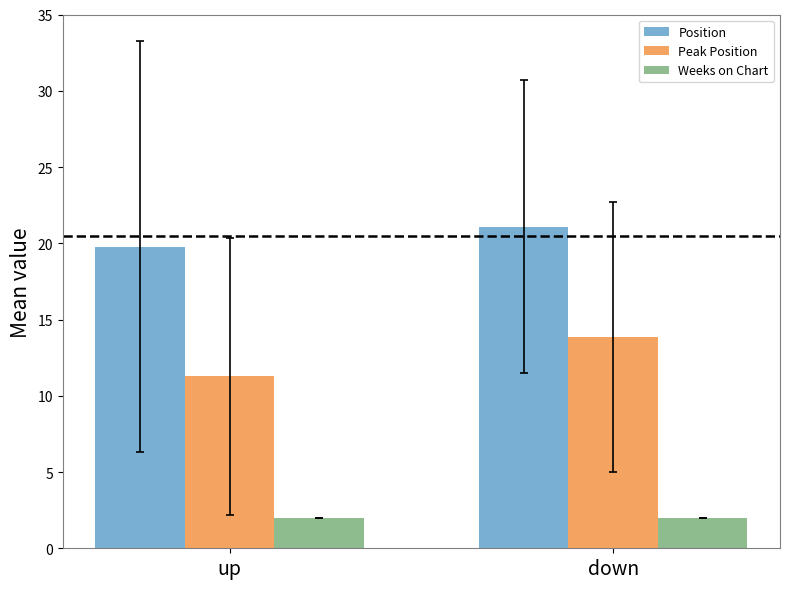

Rank the series at down from highest to lowest value.

Position, Peak Position, Weeks on Chart